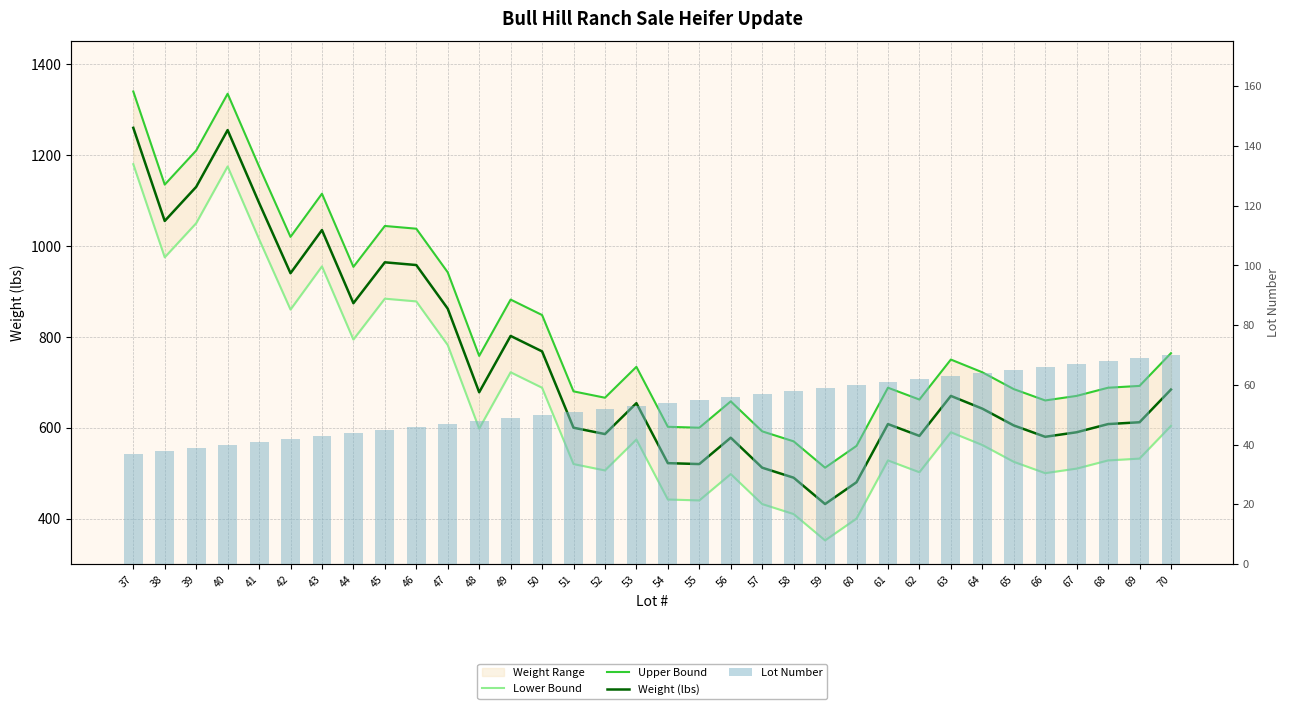

Reading left to right, extract all data points from this chart.

Lower Bound: 37=1180	38=975	39=1050	40=1175	41=1015	42=860	43=955	44=794	45=884	46=878	47=782	48=598	49=722	50=688	51=520	52=506	53=574	54=442	55=440	56=498	57=432	58=410	59=352	60=400	61=528	62=502	63=590	64=562	65=525	66=500	67=510	68=528	69=532	70=604
Upper Bound: 37=1340	38=1135	39=1210	40=1335	41=1175	42=1020	43=1115	44=954	45=1044	46=1038	47=942	48=758	49=882	50=848	51=680	52=666	53=734	54=602	55=600	56=658	57=592	58=570	59=512	60=560	61=688	62=662	63=750	64=722	65=685	66=660	67=670	68=688	69=692	70=764
Weight (lbs): 37=1260	38=1055	39=1130	40=1255	41=1095	42=940	43=1035	44=874	45=964	46=958	47=862	48=678	49=802	50=768	51=600	52=586	53=654	54=522	55=520	56=578	57=512	58=490	59=432	60=480	61=608	62=582	63=670	64=642	65=605	66=580	67=590	68=608	69=612	70=684
Lot Number: 37=37	38=38	39=39	40=40	41=41	42=42	43=43	44=44	45=45	46=46	47=47	48=48	49=49	50=50	51=51	52=52	53=53	54=54	55=55	56=56	57=57	58=58	59=59	60=60	61=61	62=62	63=63	64=64	65=65	66=66	67=67	68=68	69=69	70=70